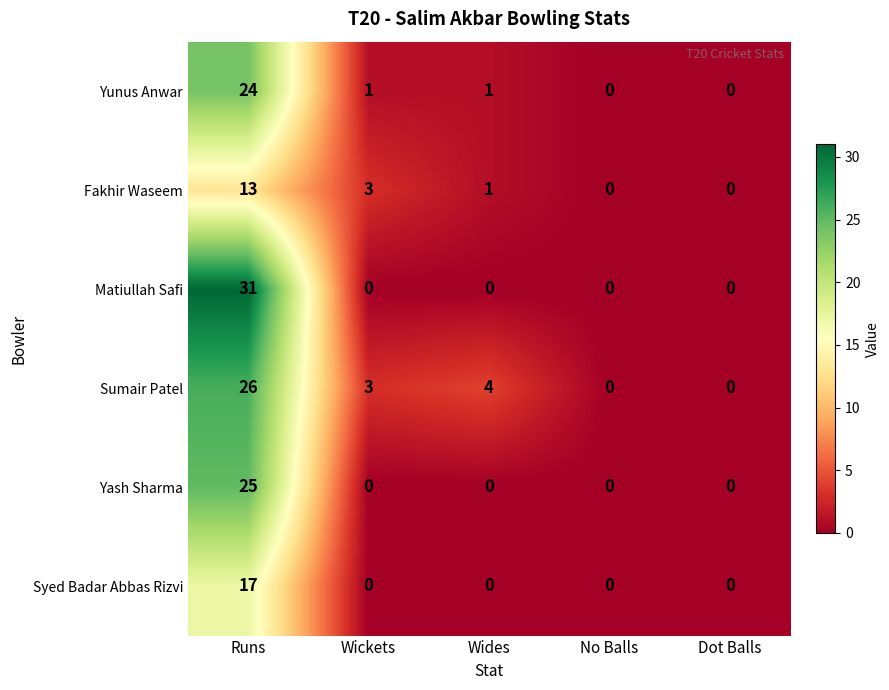

Reading right to left, extract all data points from this chart.

Yunus Anwar: 0	0	1	1	24
Fakhir Waseem: 0	0	1	3	13
Matiullah Safi: 0	0	0	0	31
Sumair Patel: 0	0	4	3	26
Yash Sharma: 0	0	0	0	25
Syed Badar Abbas Rizvi: 0	0	0	0	17